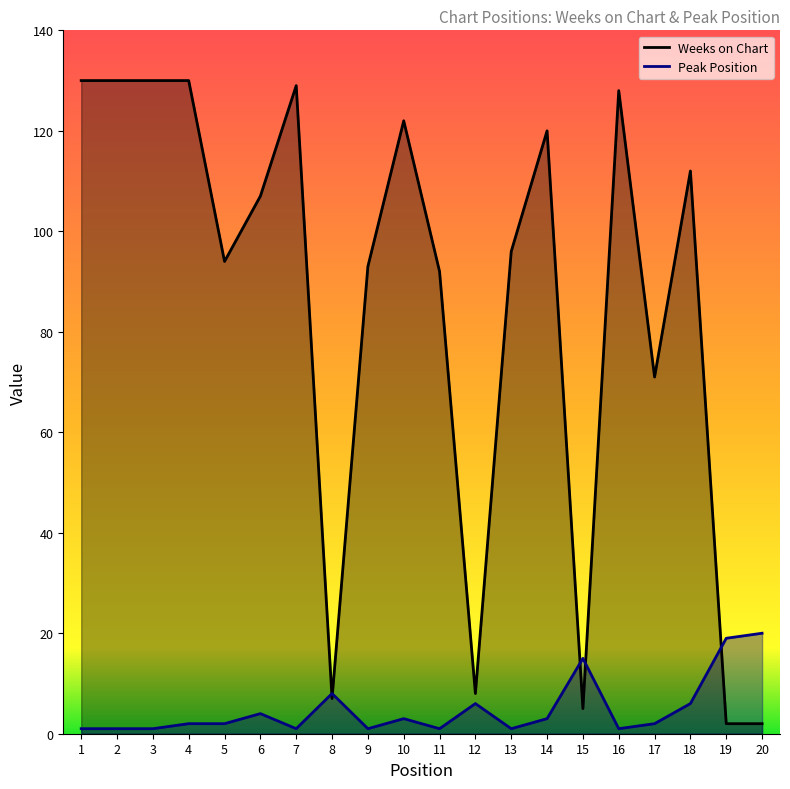

How many values in the Peak Position series exceed 2?

9